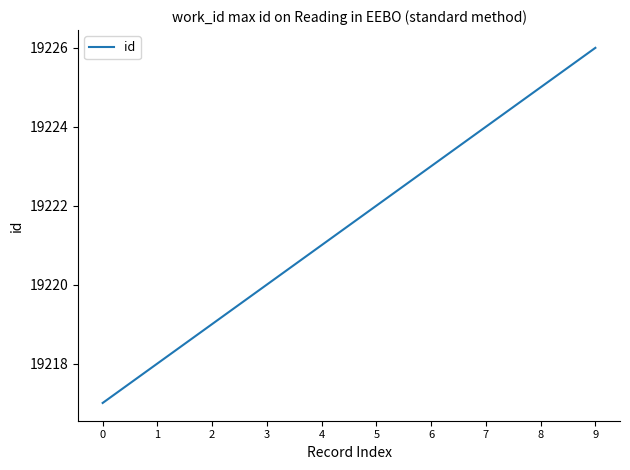

True or false: the data shows 6482 at 0.

False